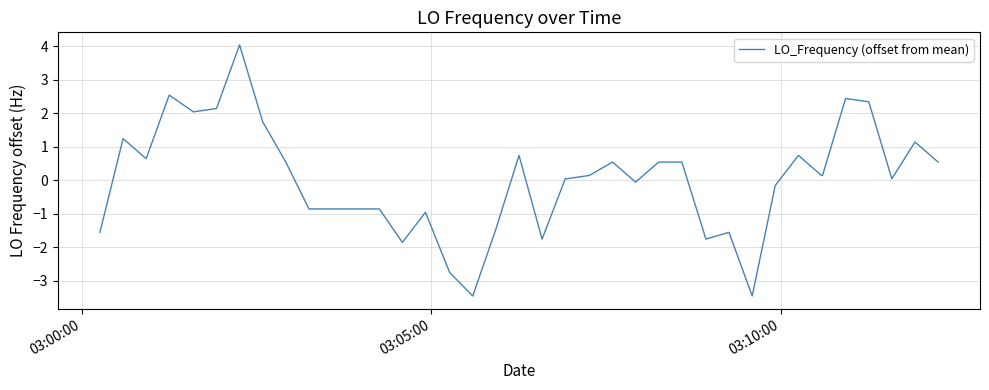

What is the difference between the maximum and minimum values?

7.5